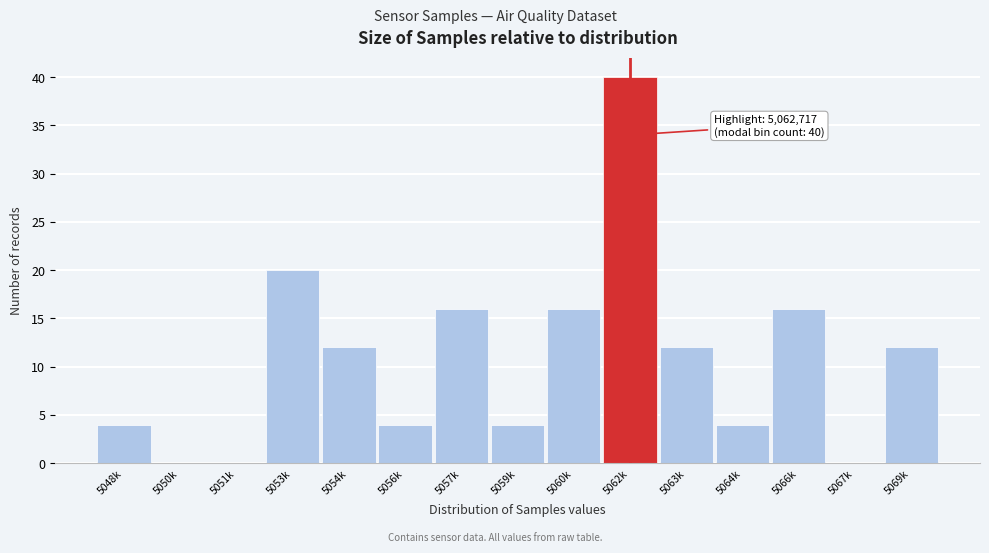

Reading left to right, transcribe all the data shown in this chart.

5048k=4	5050k=0	5051k=0	5053k=20	5054k=12	5056k=4	5057k=16	5059k=4	5060k=16	5062k=40	5063k=12	5064k=4	5066k=16	5067k=0	5069k=12